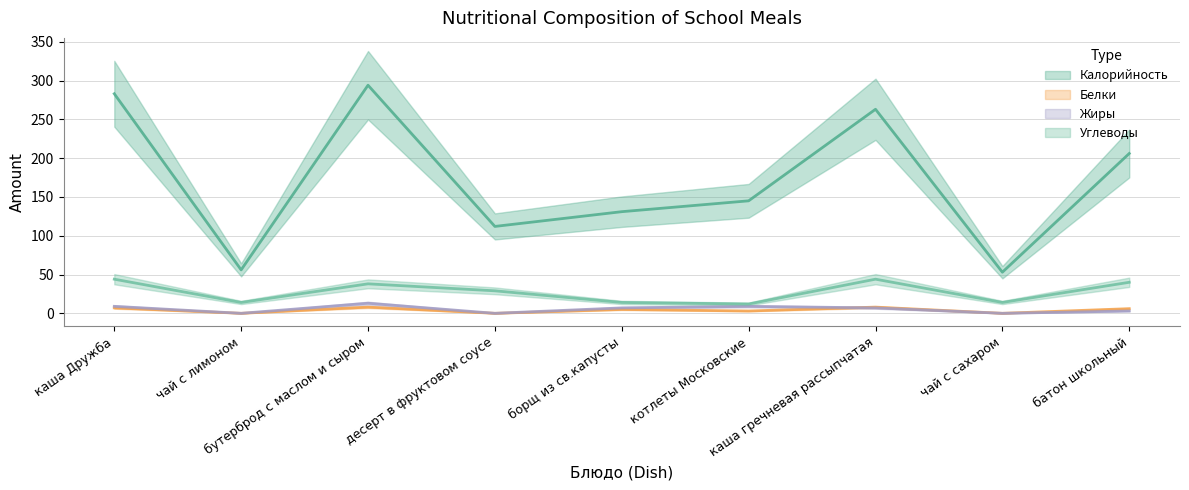

Which has a higher value, каша гречневая рассыпчатая or котлеты Московские?

каша гречневая рассыпчатая